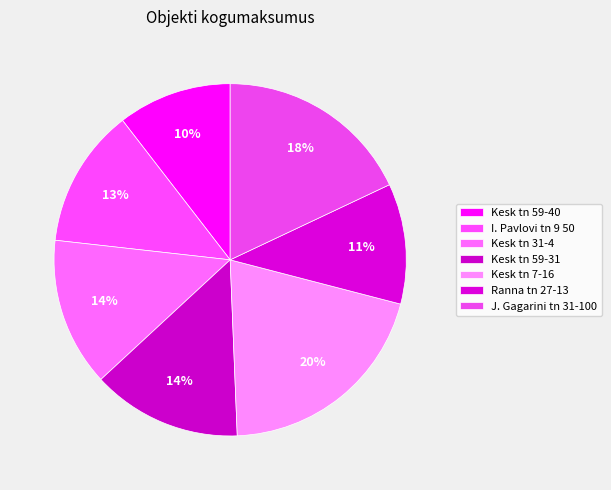

To the nearest percent, what is the difference between the largest and smallest slice percentages?

10%